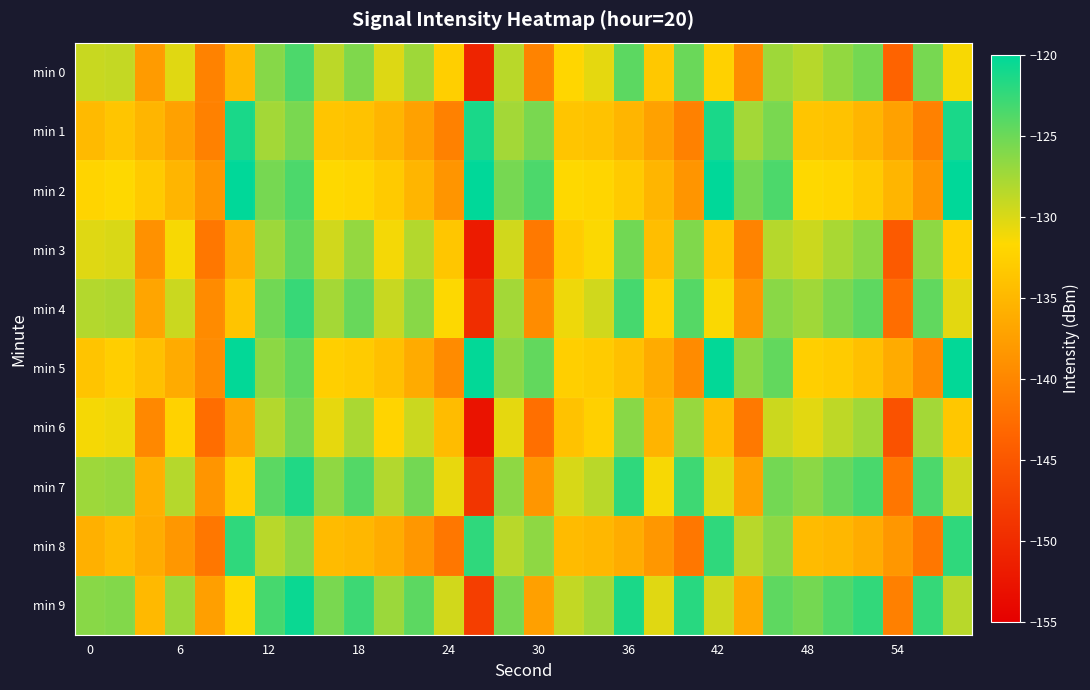

How many series are shown in this chart?

10